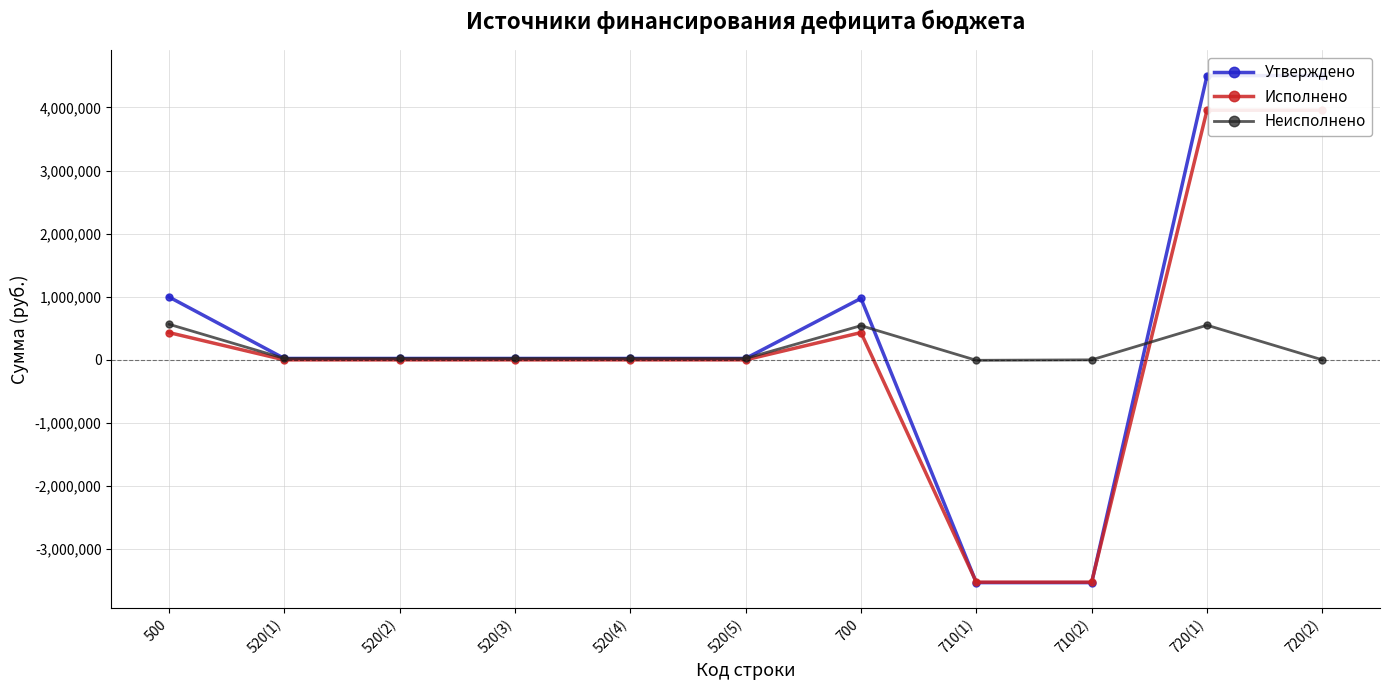

Between 520(4) and 520(5), which series saw the biggest shift?

Утверждено